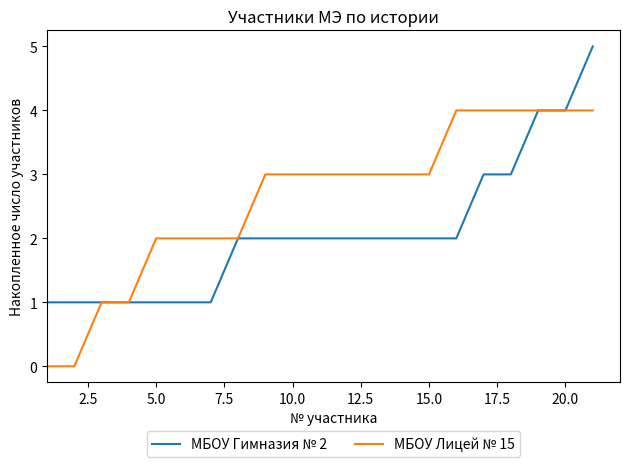

Rank the series by their average value, from highest to lowest.

МБОУ Лицей № 15, МБОУ Гимназия № 2